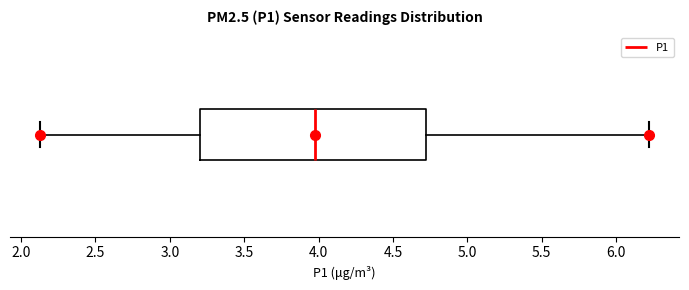

Read this box plot against the x-axis: the position of the median line, the range covered by the box, and the ends of both whiskers. The values are not printed on the chart, so give them approximately, as read against the axis.

median 4.00, box 3.20 to 4.75, whiskers 2.15 to 6.20